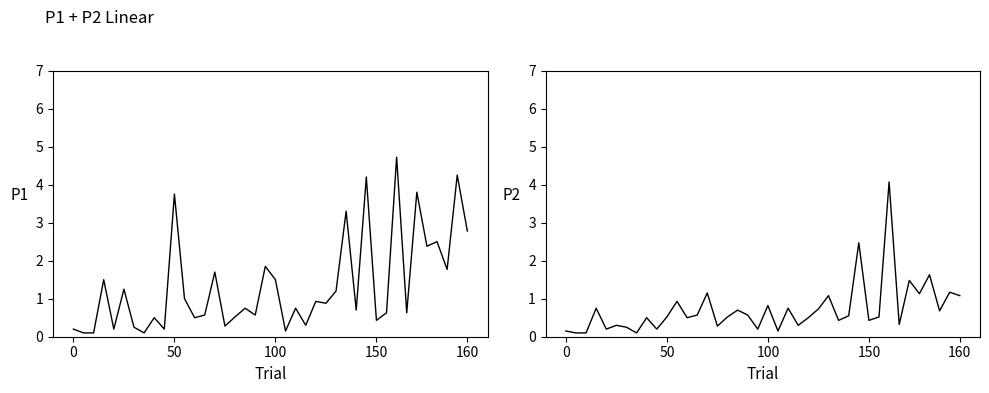

How many series are shown in this chart?

2